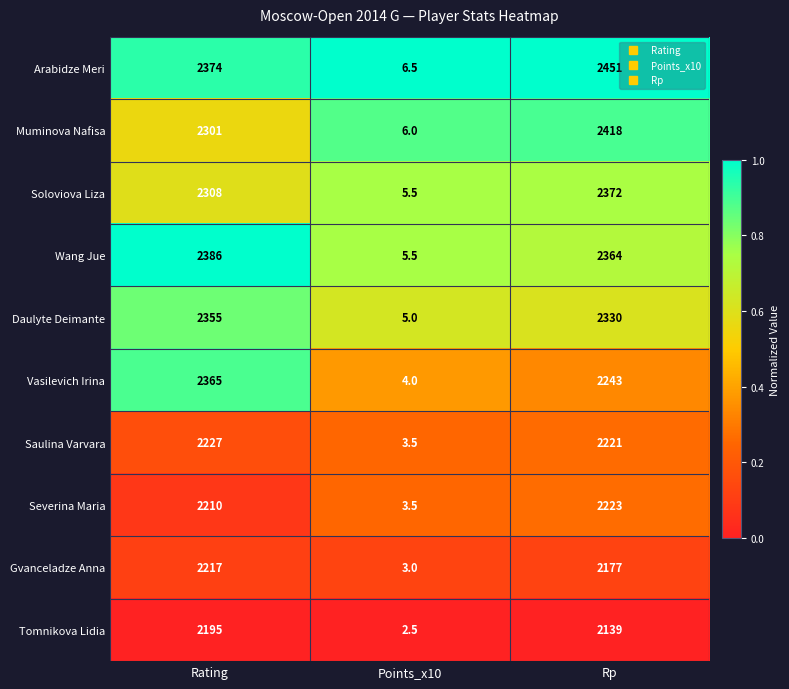

What is the difference between the maximum and minimum values in the Wang Jue series?

2380.5